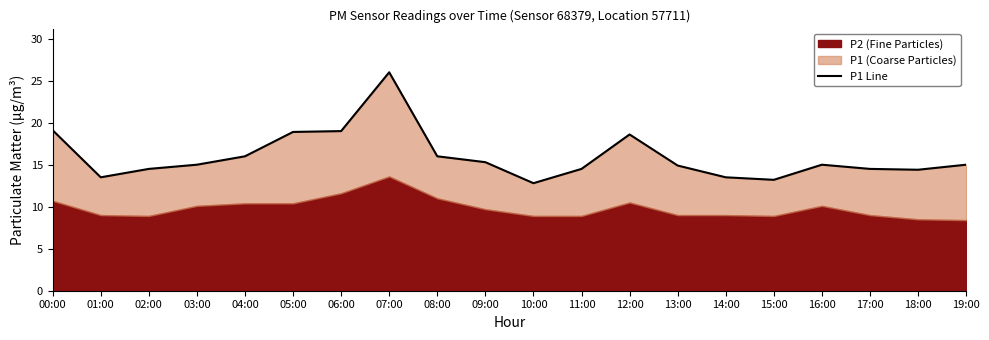

The chart shows a value of 15.0 at 19:00. True or false?

True